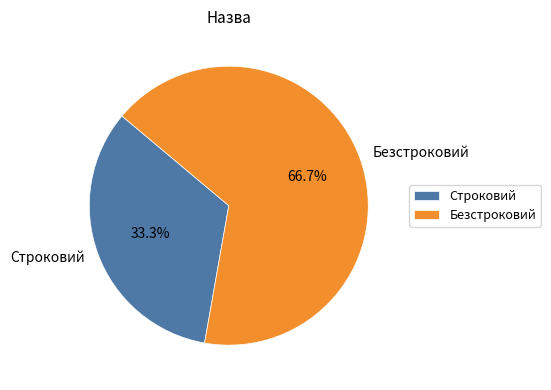

Which category has the biggest portion of the pie?

Безстроковий